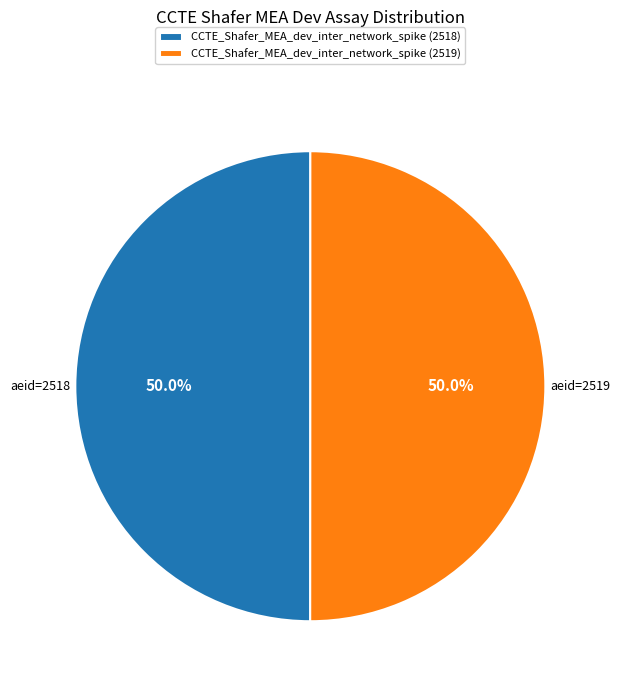

How many segments does this pie chart have?

2